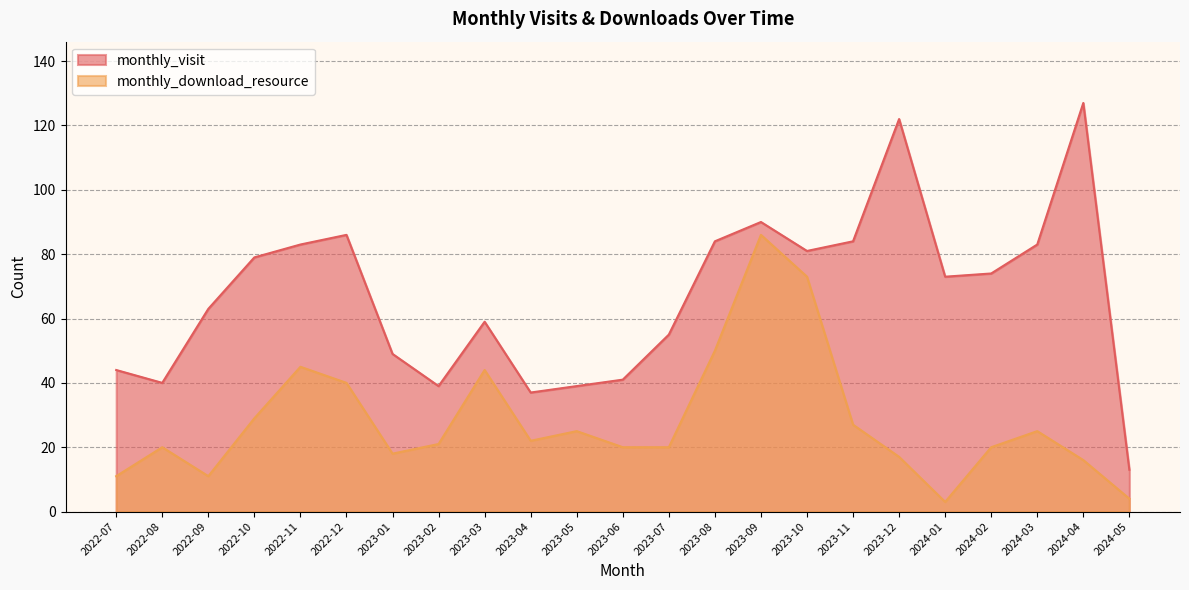

True or false: monthly_download_resource and monthly_visit cross at least once.

False